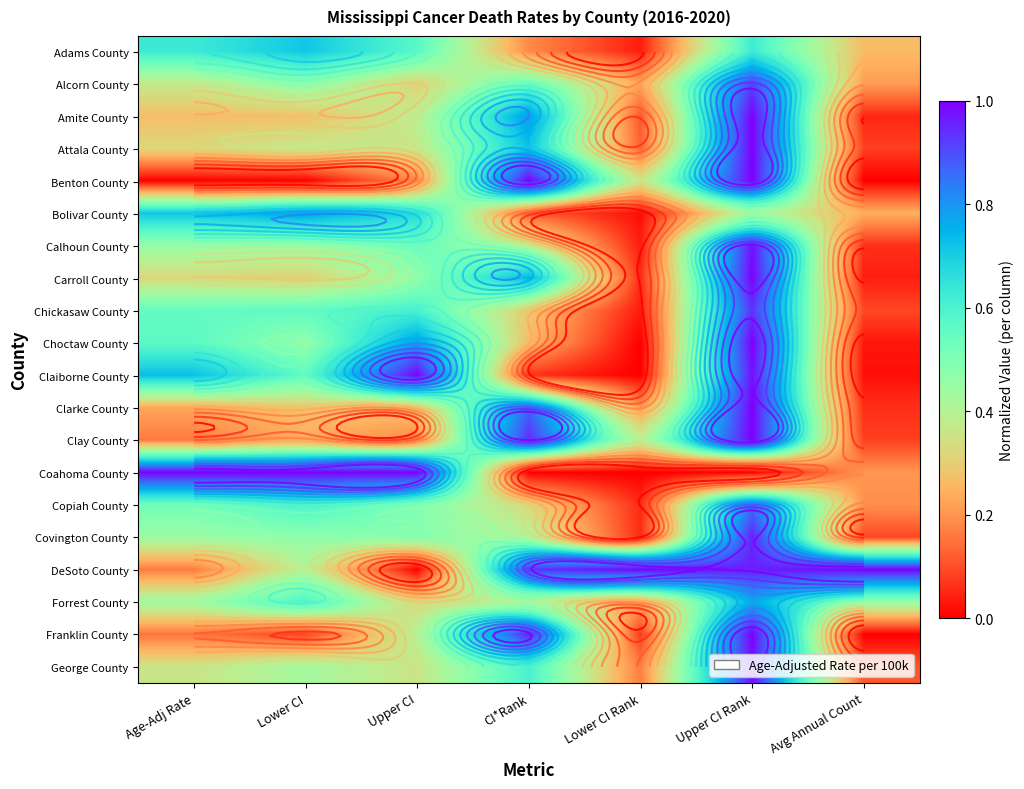

Which category has the highest value across all series?

Upper CI Rank